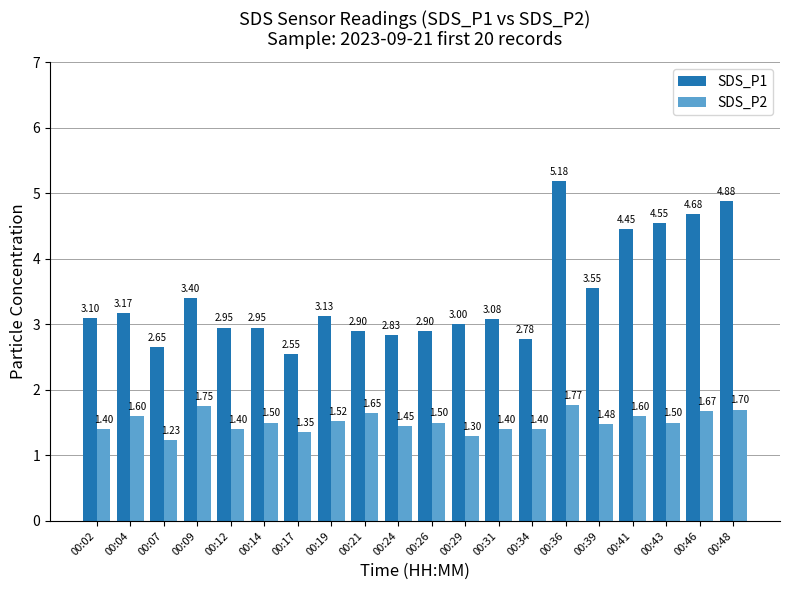

How many categories are shown in the chart?

20